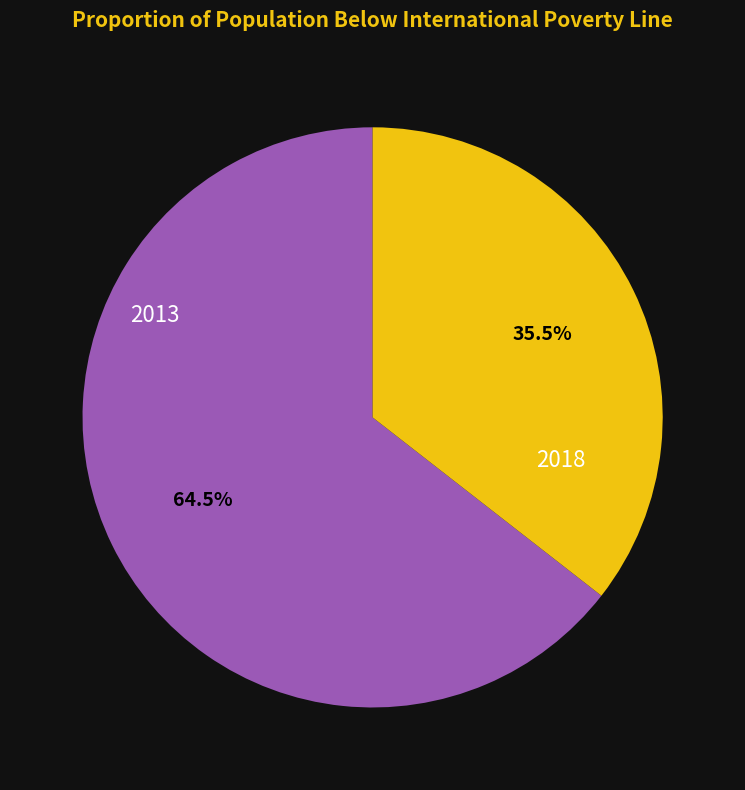

What is the total percentage of 2018 and 2013?

100.0%